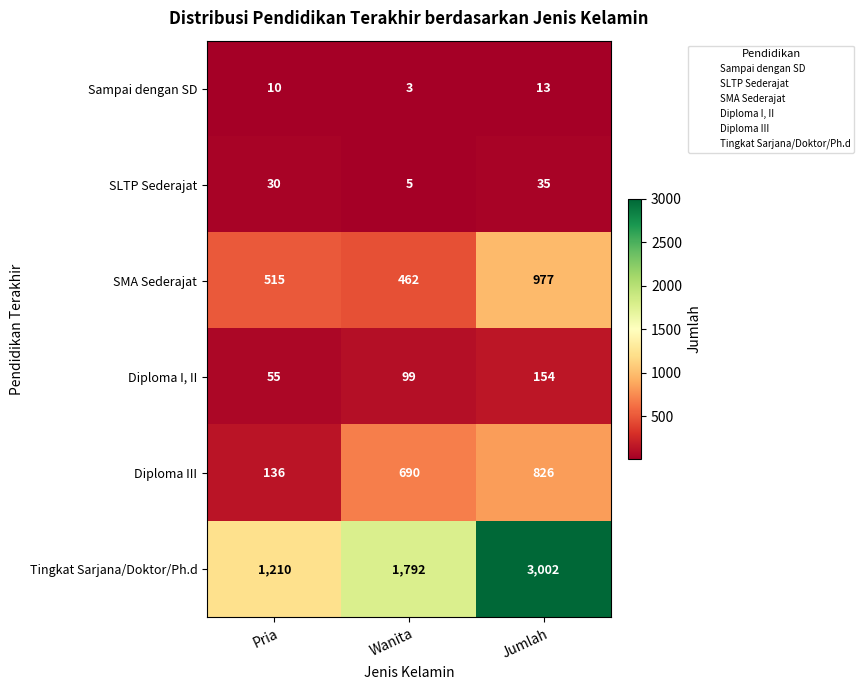

Which category has the highest value across all series?

Jumlah